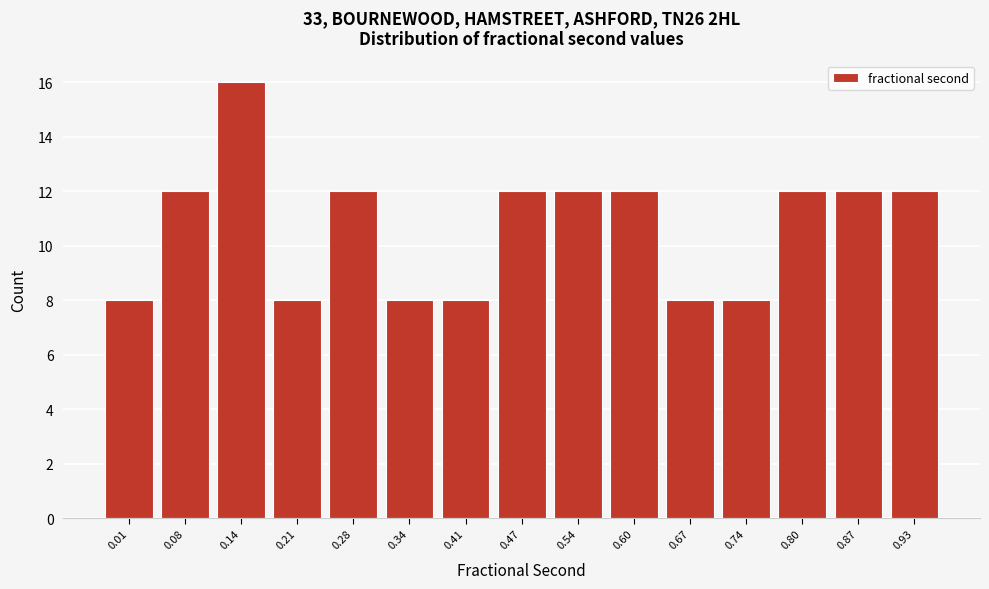

Reading right to left, extract all data points from this chart.

12	12	12	8	8	12	12	12	8	8	12	8	16	12	8